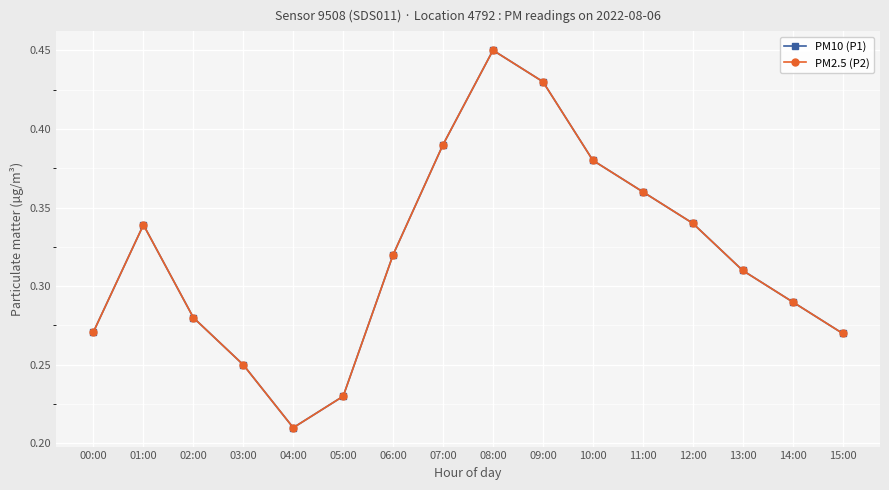

What is the average value of the PM2.5 (P2) series?

0.3